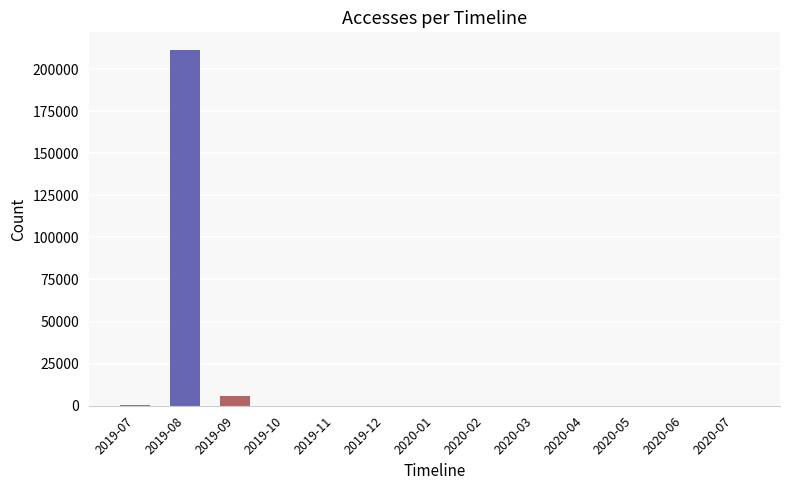

Which label corresponds to the largest value in the chart?

2019-08